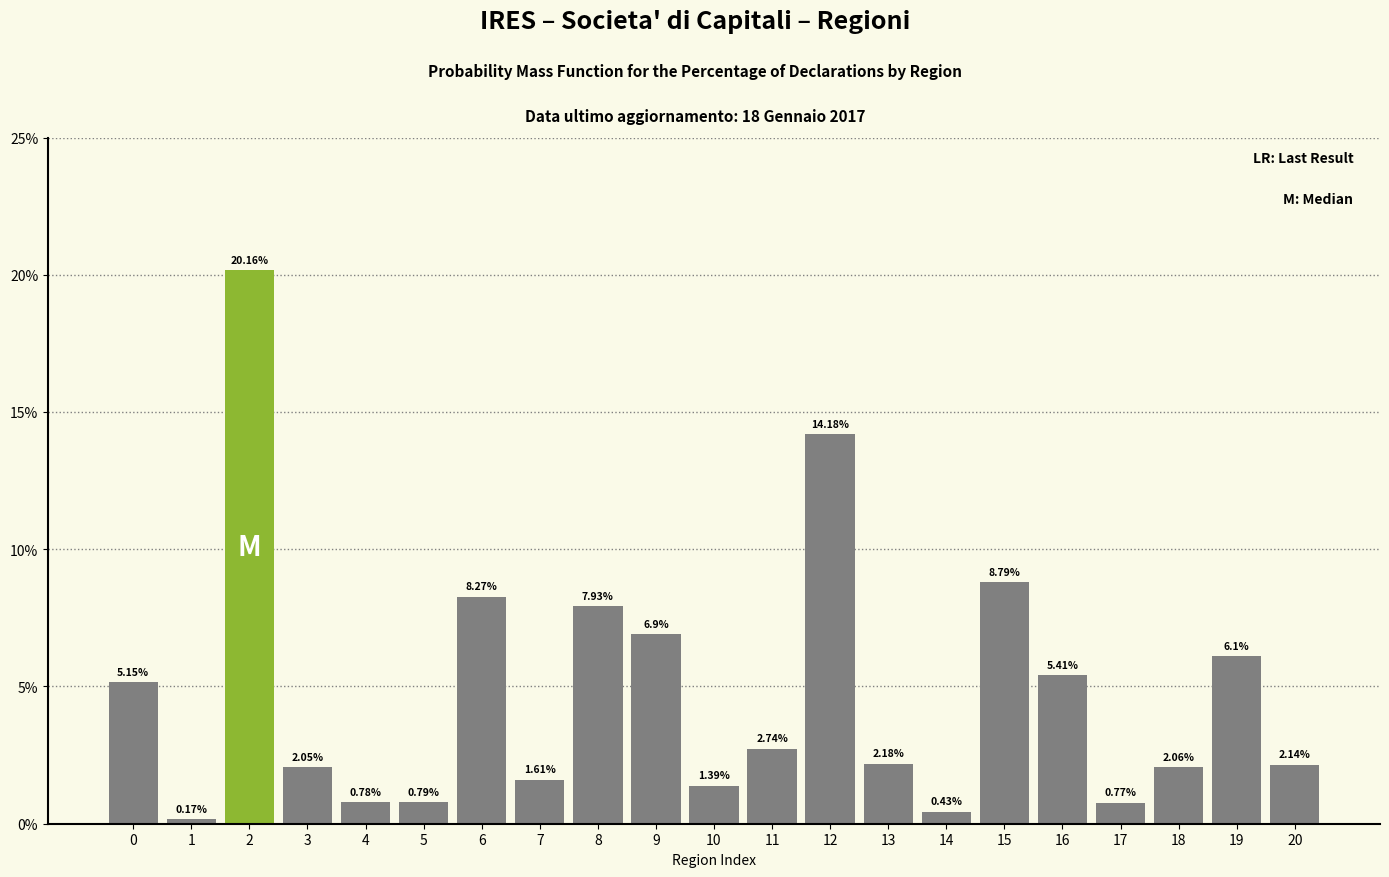

What is the change in value from 15 to 19?

-2.7